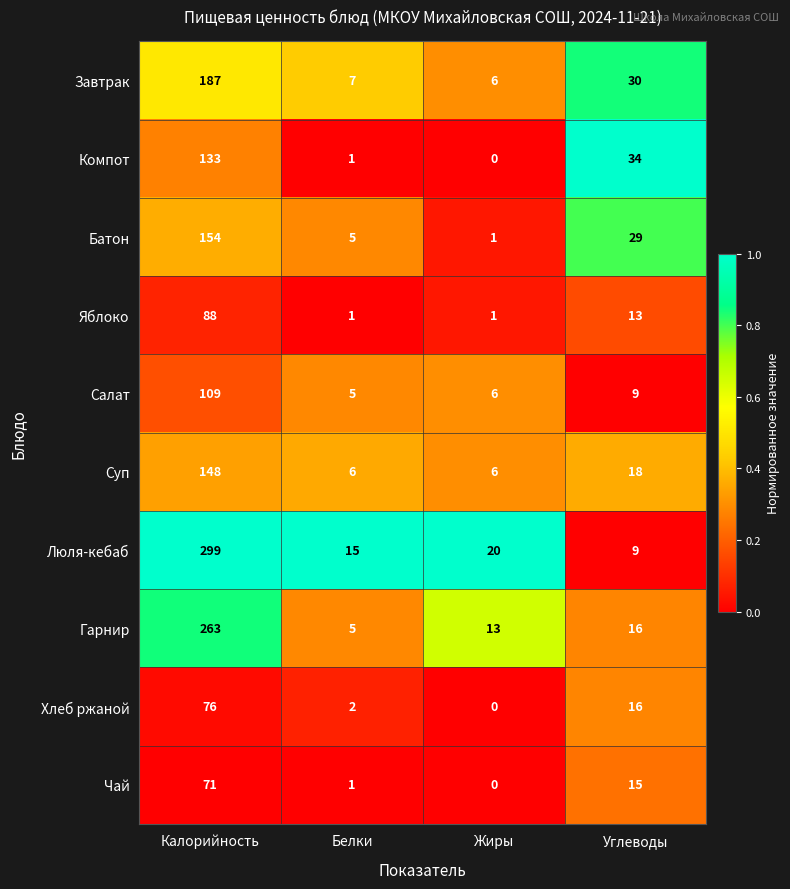

Between Жиры and Углеводы, which series saw the biggest shift?

Компот